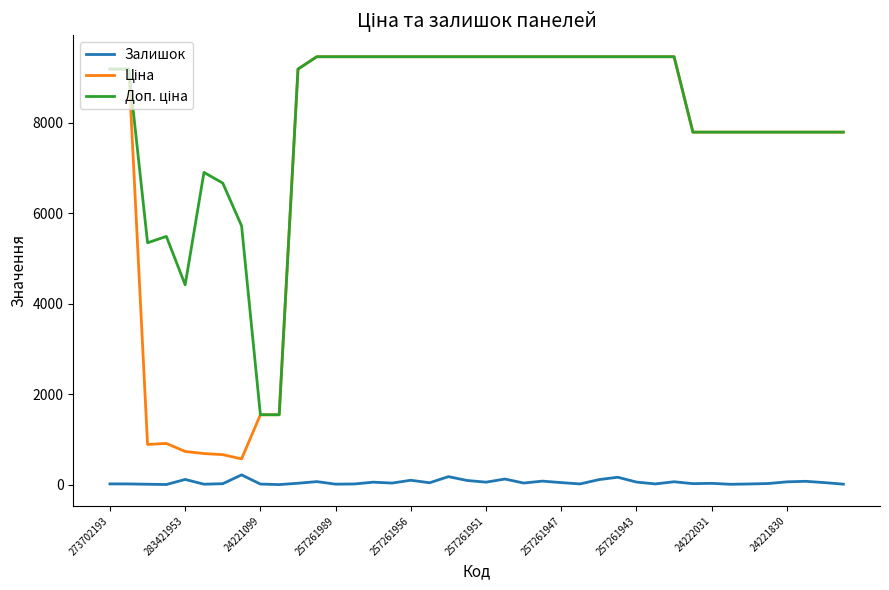

What is the greatest value displayed?

9458